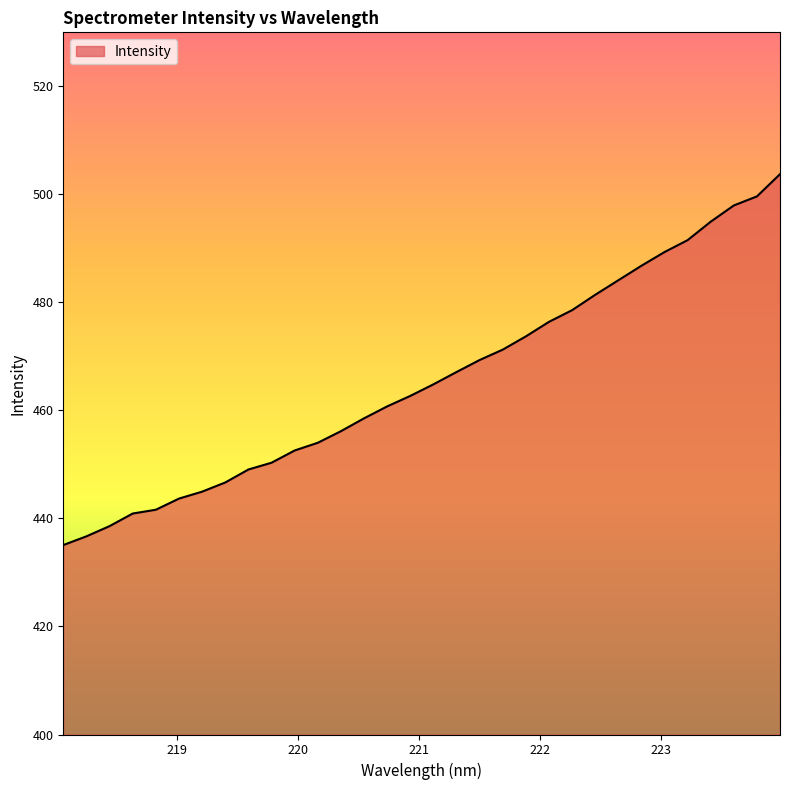

How many categories are shown in the chart?

32